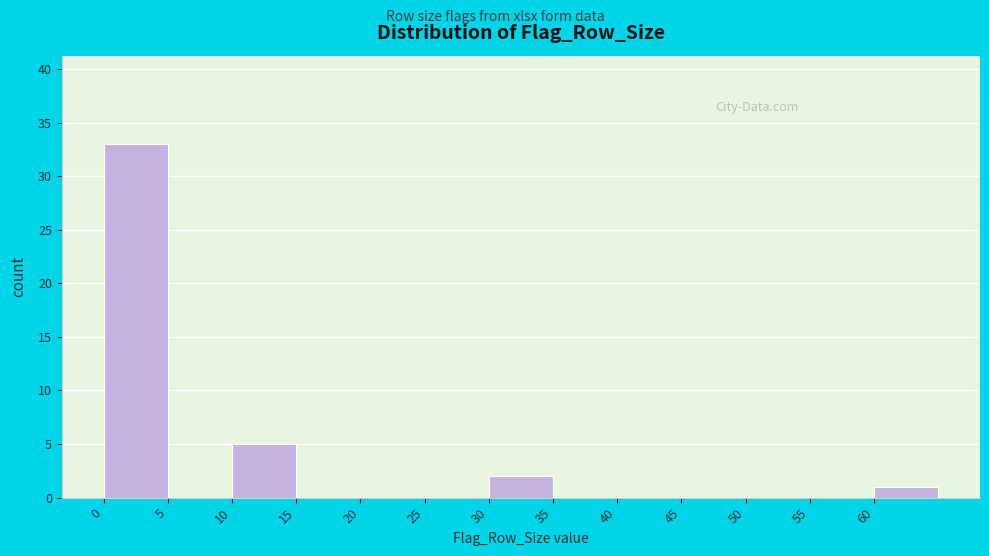

Which range on the x-axis has the tallest bar?

0 to 5